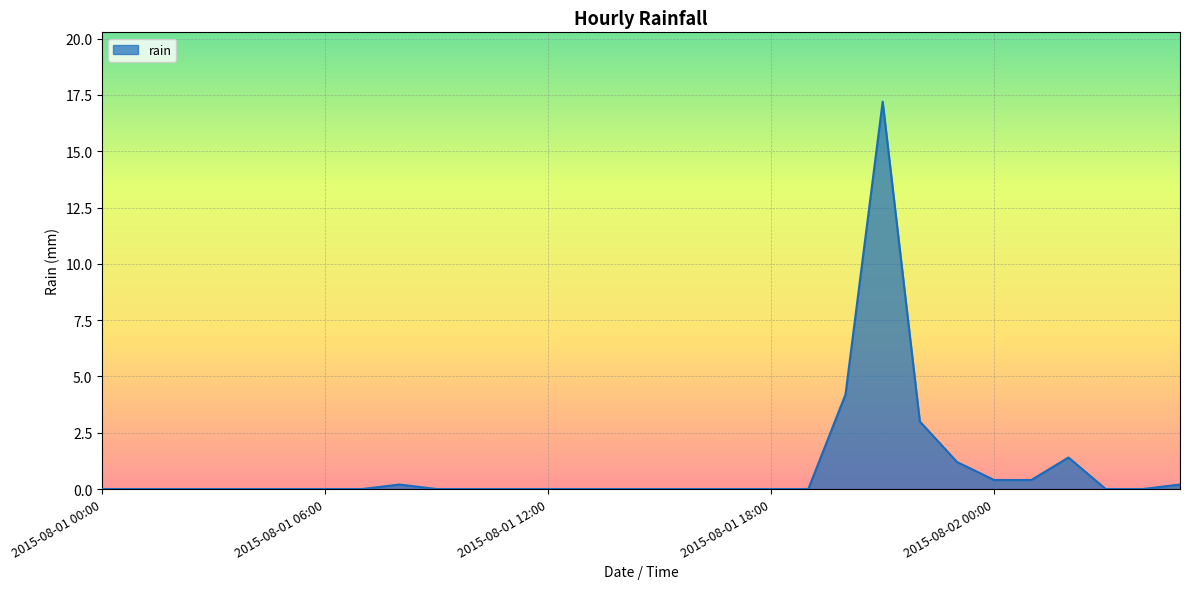

Reading left to right, extract all data points from this chart.

0.0	0.0	0.0	0.0	0.0	0.0	0.0	0.0	0.2	0.0	0.0	0.0	0.0	0.0	0.0	0.0	0.0	0.0	0.0	0.0	4.2	17.2	3.0	1.2	0.4	0.4	1.4	0.0	0.0	0.2